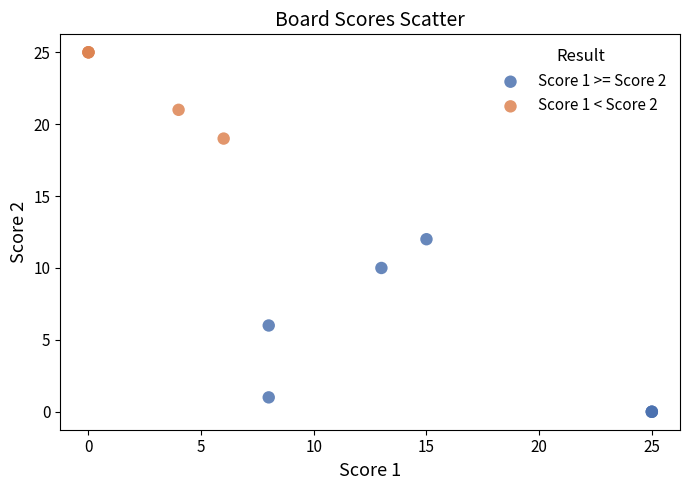

Which series reaches the maximum Y coordinate?

Score 1 < Score 2